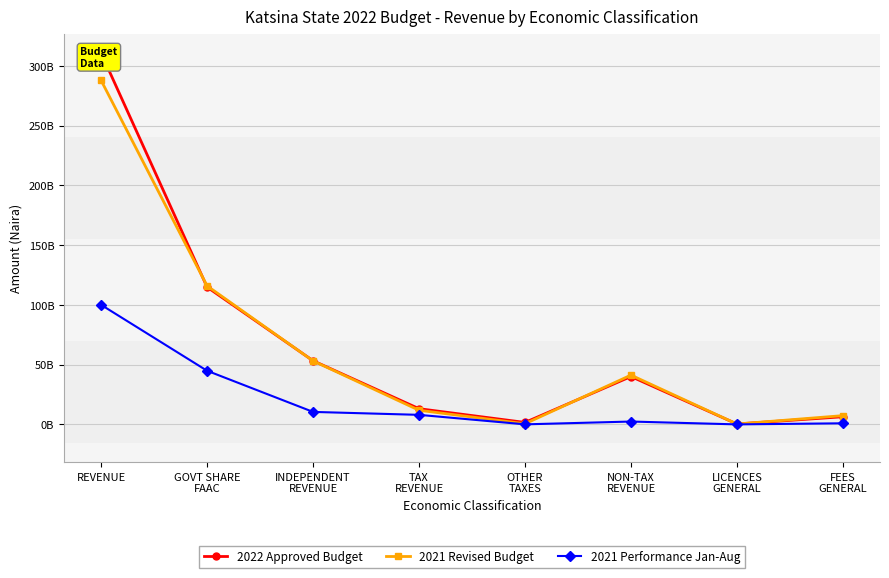

Reading left to right, extract all data points from this chart.

2022 Approved Budget: REVENUE=310796220961	GOVT SHARE
FAAC=114955748318	INDEPENDENT
REVENUE=53337911966	TAX
REVENUE=13210000000	OTHER
TAXES=1710000000	NON-TAX
REVENUE=40127911966	LICENCES
GENERAL=412900000	FEES
GENERAL=6474825842
2021 Revised Budget: REVENUE=287887781343	GOVT SHARE
FAAC=115985620404	INDEPENDENT
REVENUE=53216926384	TAX
REVENUE=11900000000	OTHER
TAXES=600000000	NON-TAX
REVENUE=41316926384	LICENCES
GENERAL=386100000	FEES
GENERAL=7409352820
2021 Performance Jan-Aug: REVENUE=100104990701	GOVT SHARE
FAAC=44950836360	INDEPENDENT
REVENUE=10524382103	TAX
REVENUE=8061282534	OTHER
TAXES=108077104	NON-TAX
REVENUE=2463099569	LICENCES
GENERAL=74803620	FEES
GENERAL=987692459